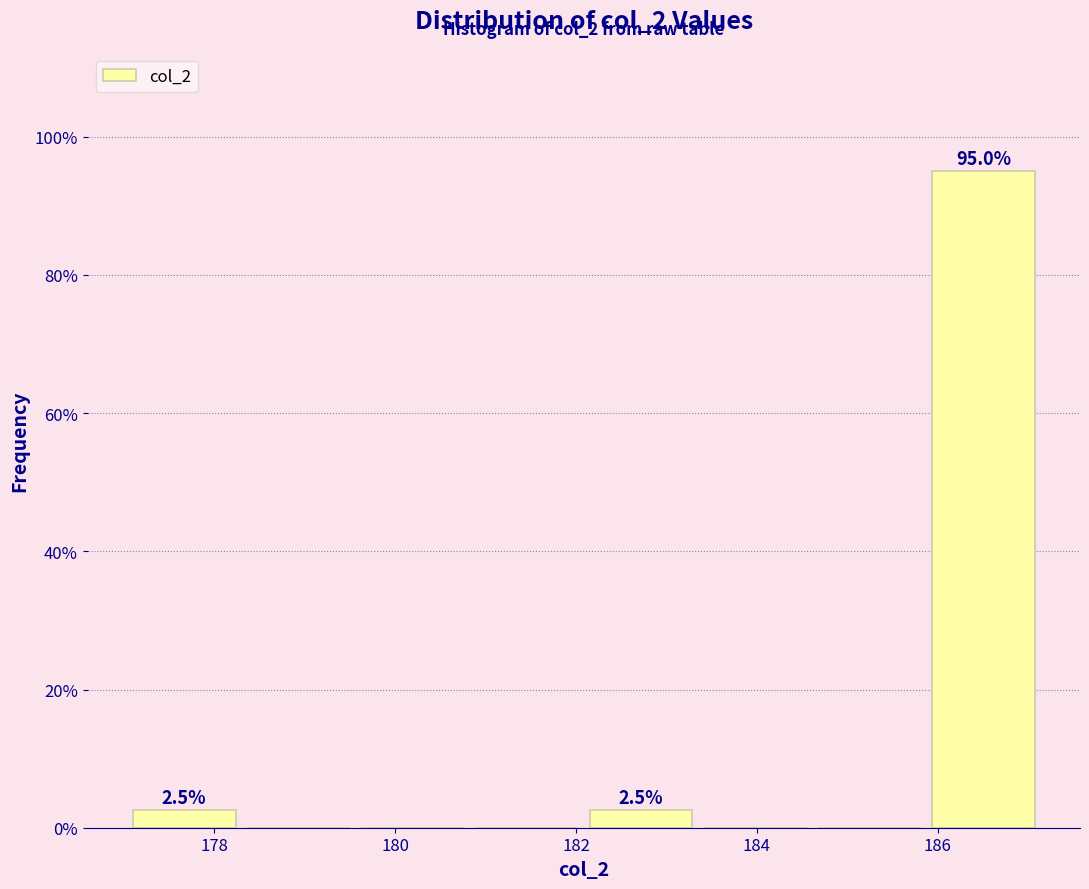

Which range on the x-axis has the tallest bar?

186.0 to 187.2